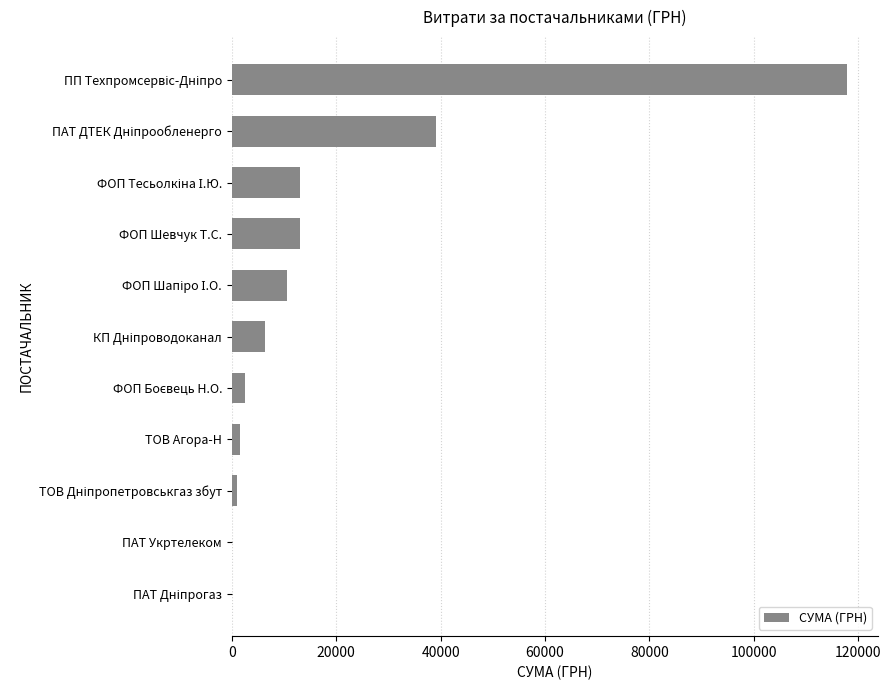

What is the maximum value shown in the chart?

117912.0